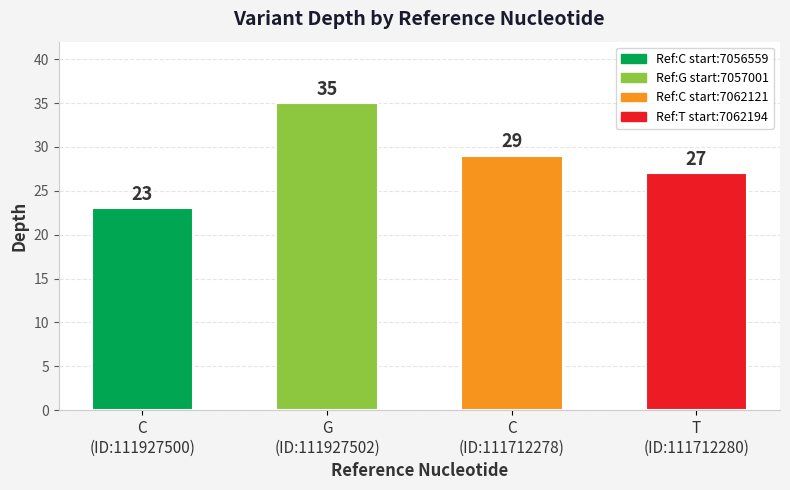

How many categories are shown in the chart?

4